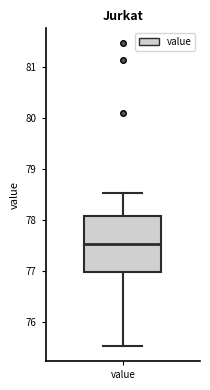

Read this box plot against the y-axis: the position of the median line, the range covered by the box, and the ends of both whiskers. The values are not printed on the chart, so give them approximately, as read against the axis.

median 77.5, box 77.0 to 78.1, whiskers 75.5 to 78.5